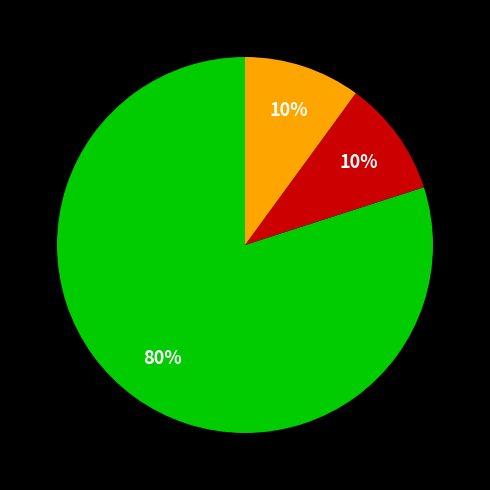

To the nearest percent, what is the average slice percentage?

33%